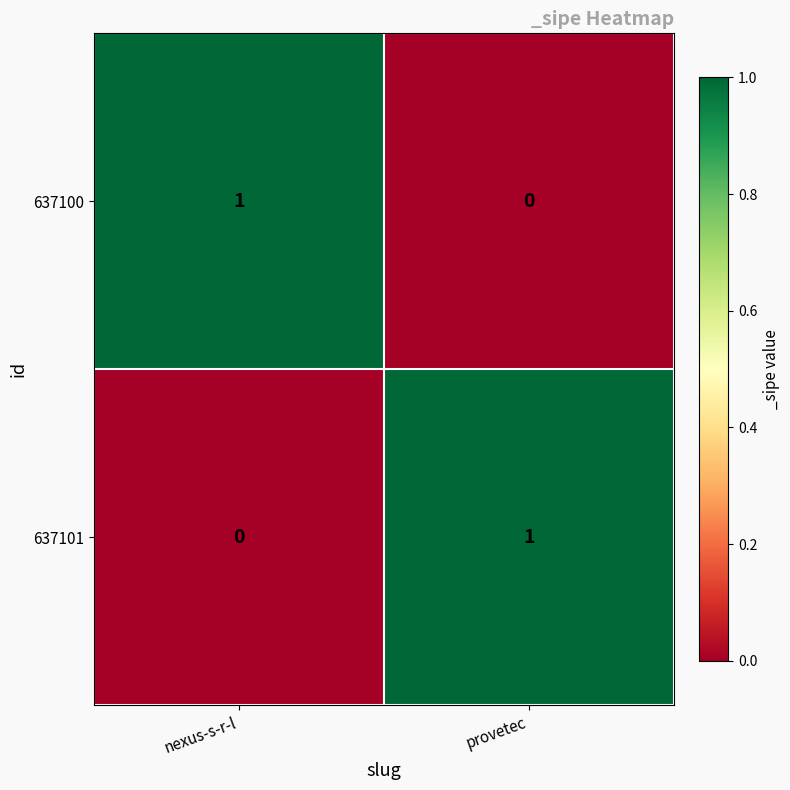

Reading right to left, transcribe all the data shown in this chart.

637100: 0	1
637101: 1	0